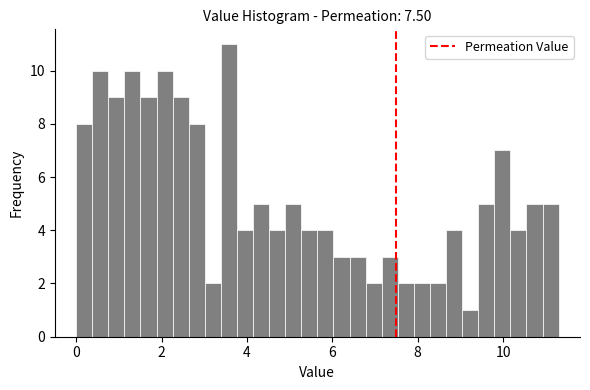

Around what value on the x-axis is the tallest bar? Give the approximate position of its centre, as read against the axis.

3.6